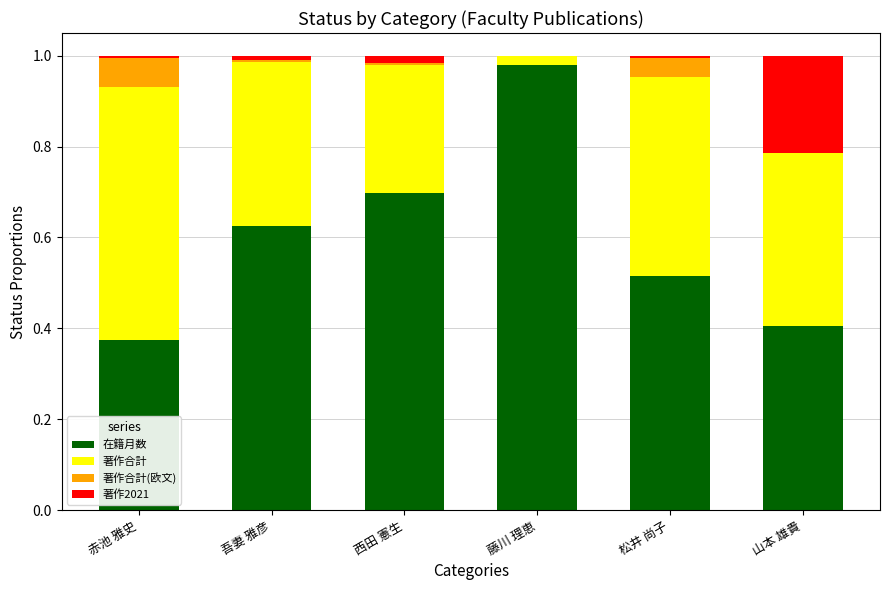

The value of 在籍月数 at 赤池 雅史 is 0.6. True or false?

False